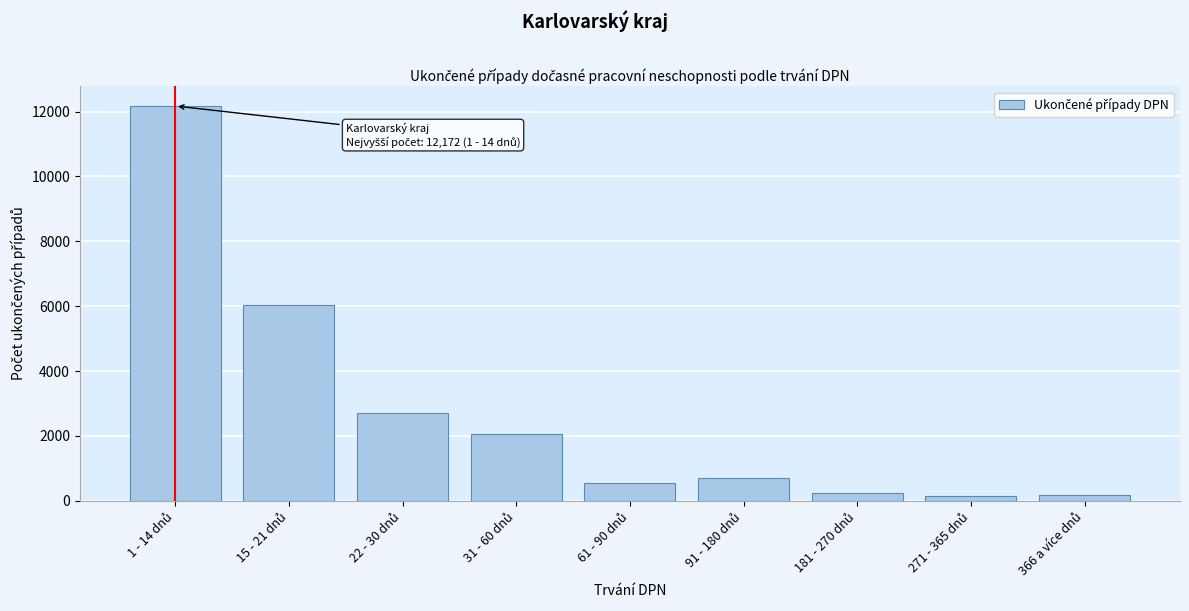

What is the maximum value shown in the chart?

12172